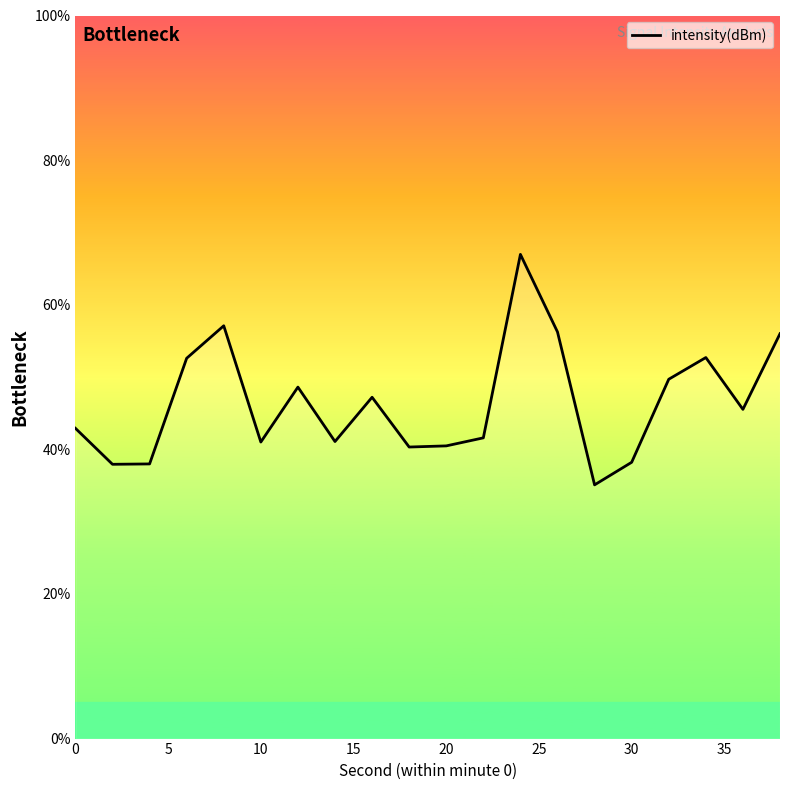

How many lines are shown in the chart?

1